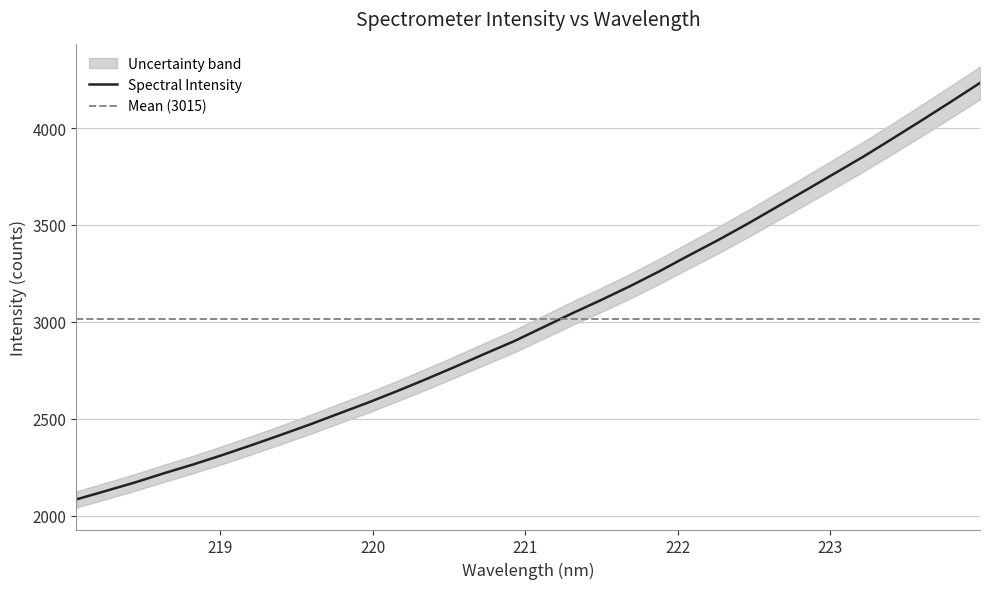

Reading right to left, what are all the values shown in this chart?

4232.8	4135.5	4039.8	3945.8	3853.1	3765.3	3677.8	3591.0	3504.5	3421.5	3342.7	3261.8	3185.4	3113.5	3044.2	2972.1	2900.0	2835.4	2769.6	2705.5	2643.4	2583.9	2527.4	2470.7	2416.8	2364.1	2313.1	2264.5	2219.1	2171.4	2127.6	2084.4